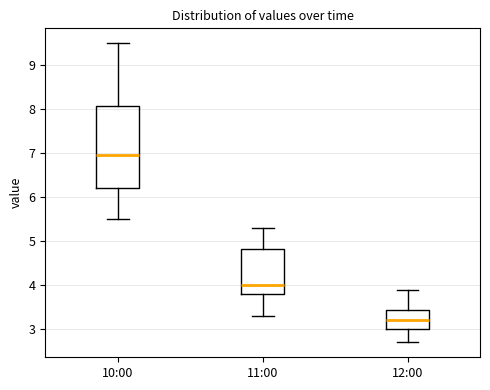

Reading left to right, read every box against the y-axis: the position of its median line, the range the box covers, and the ends of its whiskers. The values are not printed on the chart, so give them approximately, as read against the axis.

10:00: median 7.0, box 6.2 to 8.1, whiskers 5.5 to 9.5
11:00: median 4.0, box 3.8 to 4.8, whiskers 3.3 to 5.3
12:00: median 3.2, box 3.0 to 3.4, whiskers 2.7 to 3.9